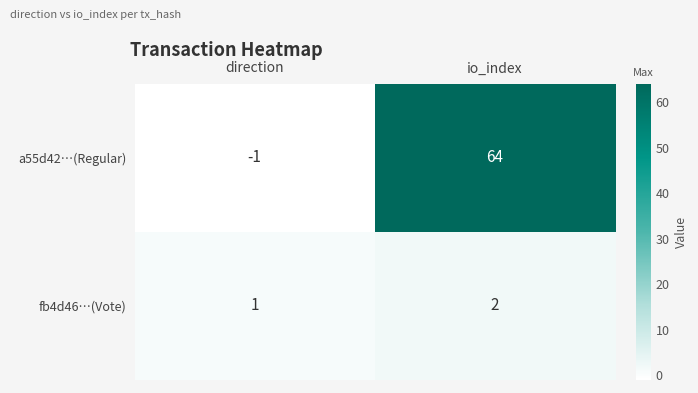

Which series has the largest total across all categories?

a55d42…(Regular)